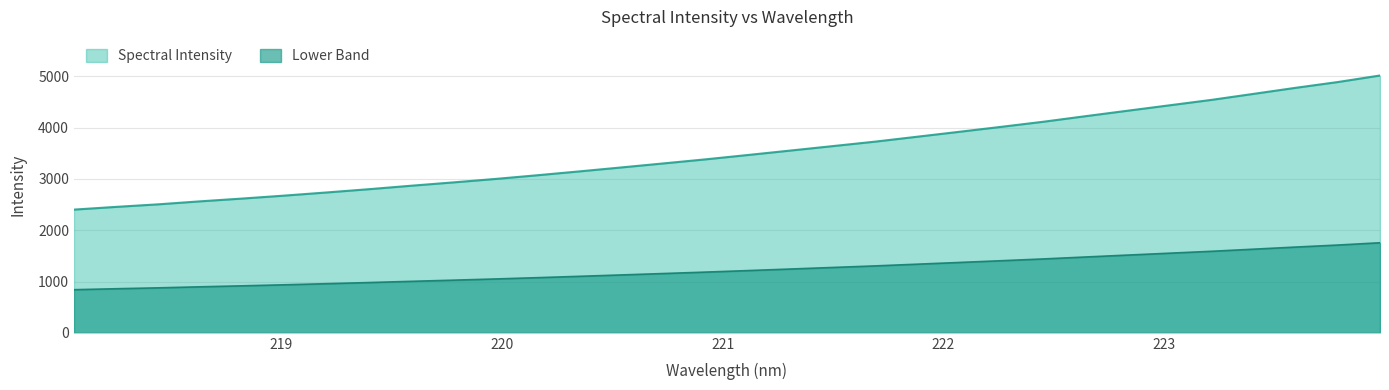

True or false: the data has more than 2 interior local peaks.

False